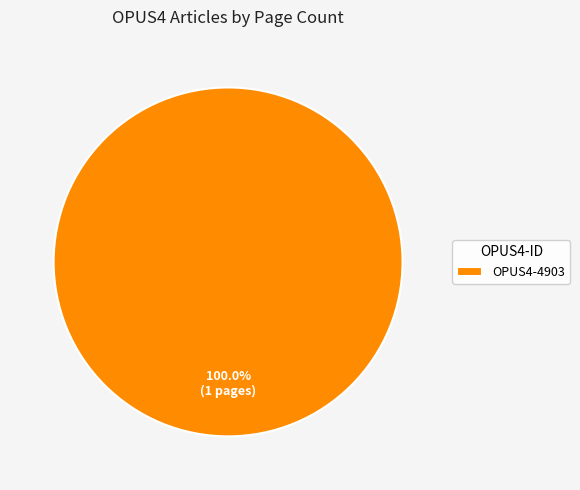

Rank the categories by value from highest to lowest.

OPUS4-4903